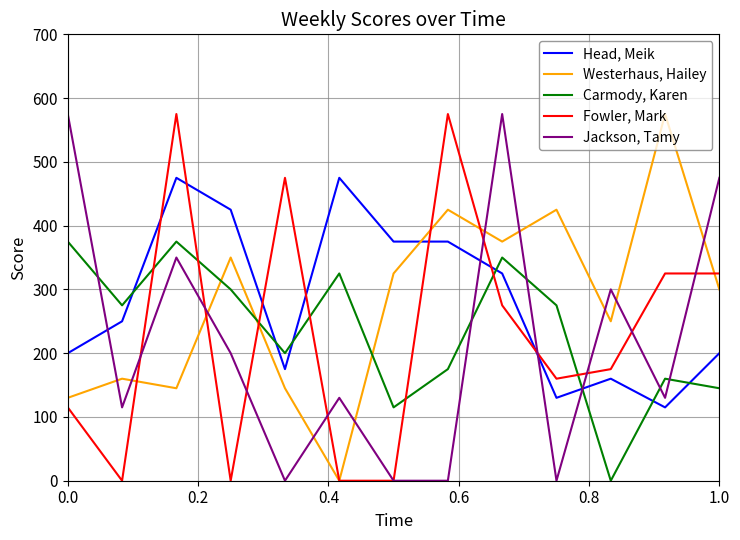

How many series are shown in this chart?

5